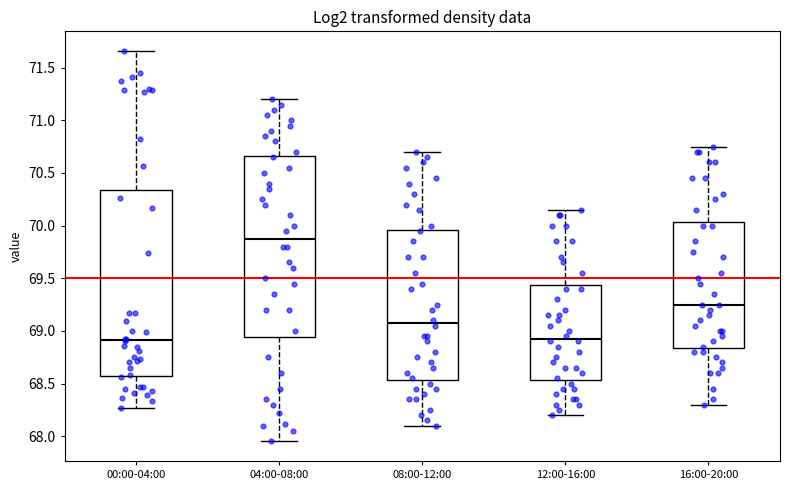

Where is the lower edge of the box for 16:00-20:00 on the y-axis? The values are not printed on the chart, so give them approximately, as read against the axis.

68.85